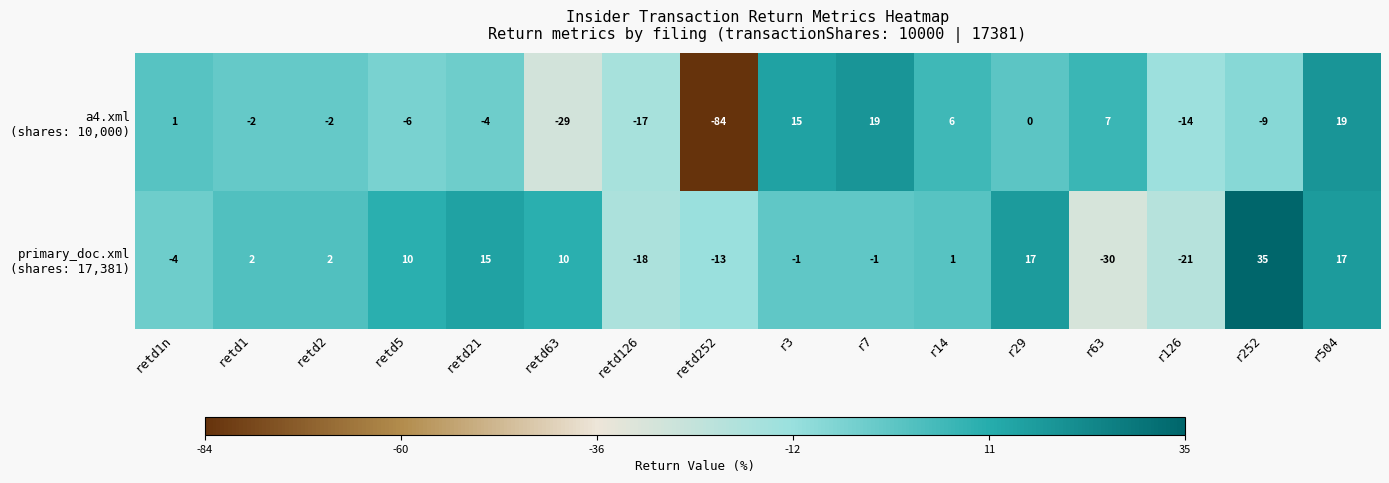

Which label corresponds to the largest value in the chart?

r252